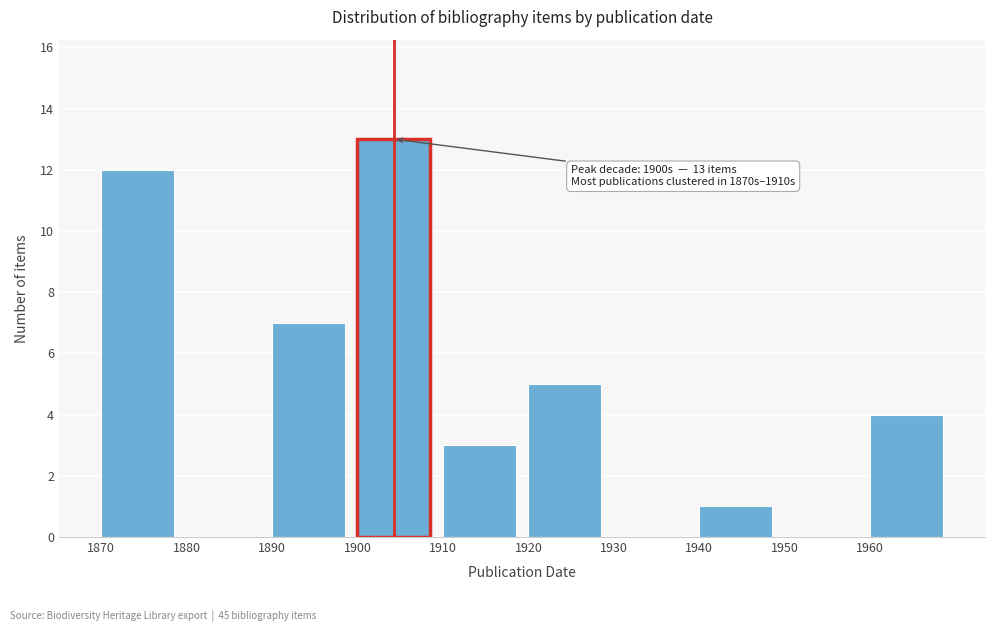

Which range on the x-axis has the tallest bar?

1900 to 1910